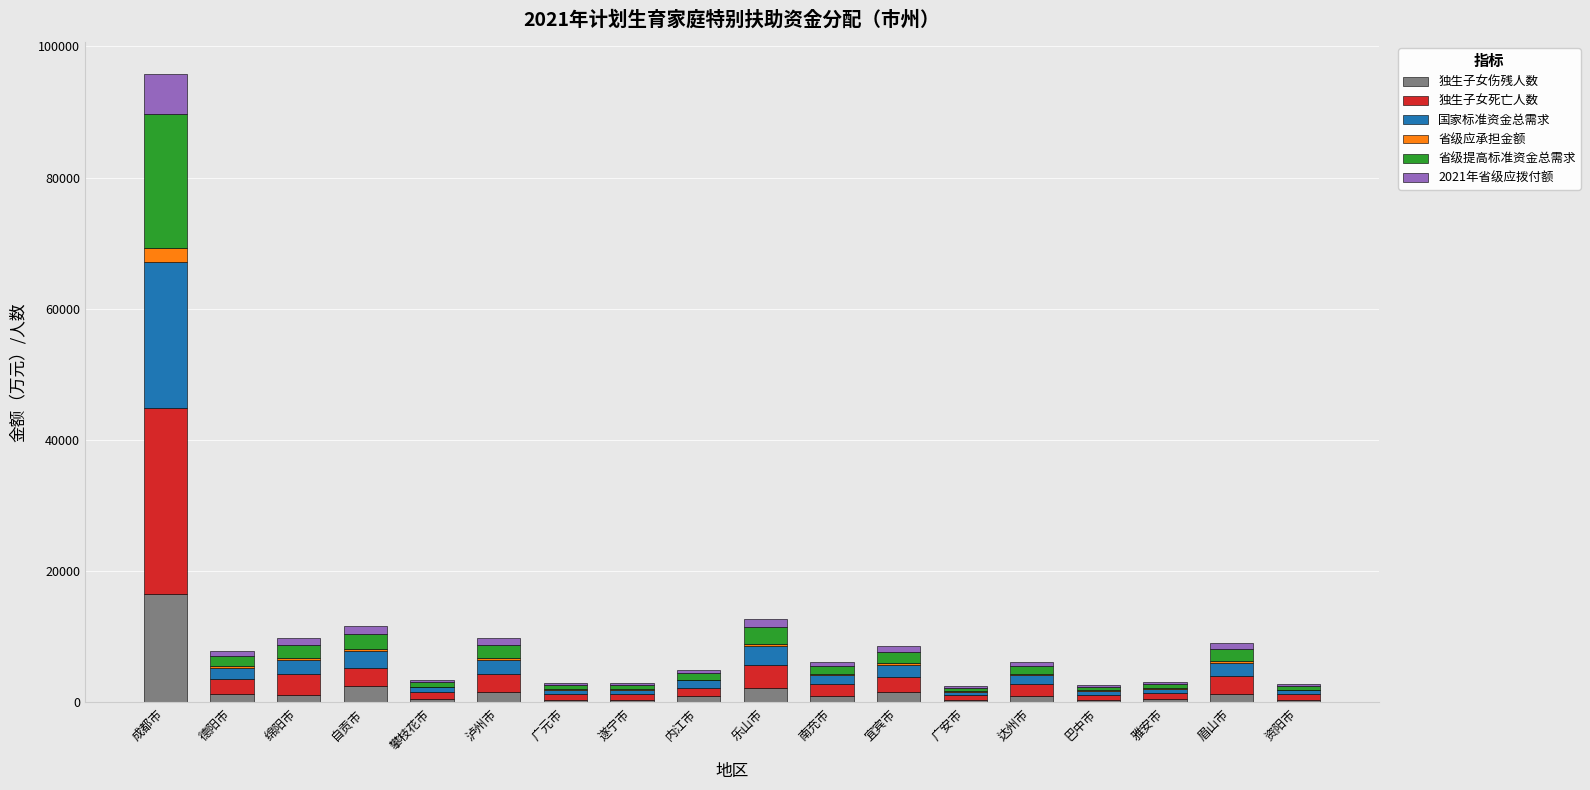

How many categories are shown in the chart?

18